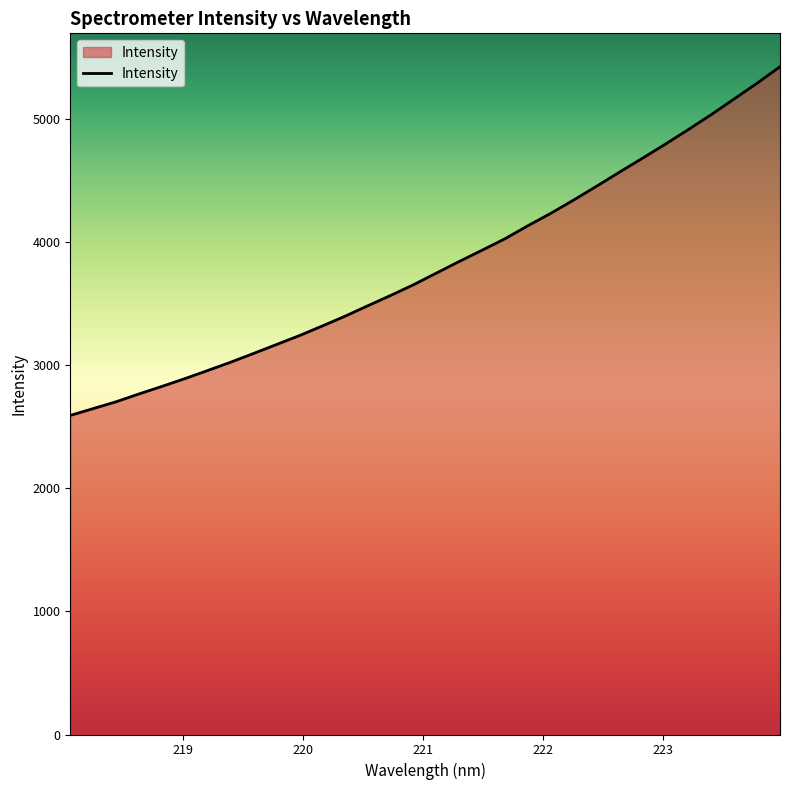

What is the difference between the maximum and minimum values?

2834.2